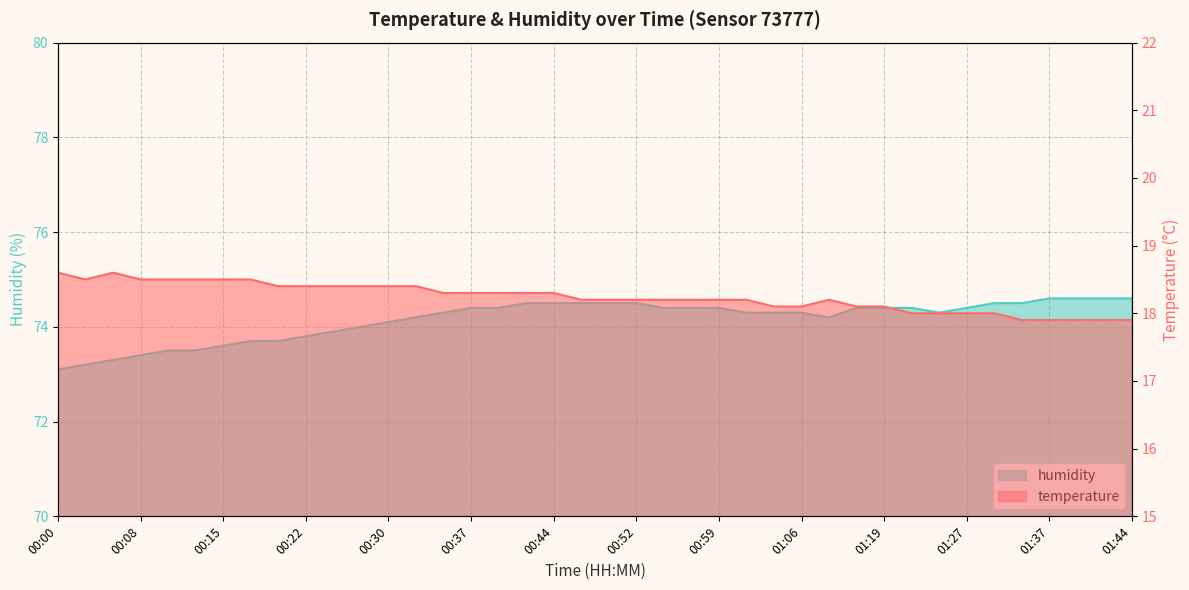

Reading left to right, list all the values displayed in this chart.

temperature: 00:00=18.6	00:03=18.5	00:05=18.6	00:08=18.5	00:10=18.5	00:12=18.5	00:15=18.5	00:17=18.5	00:20=18.4	00:22=18.4	00:25=18.4	00:27=18.4	00:30=18.4	00:32=18.4	00:35=18.3	00:37=18.3	00:39=18.3	00:42=18.3	00:44=18.3	00:47=18.2	00:49=18.2	00:52=18.2	00:54=18.2	00:57=18.2	00:59=18.2	01:02=18.2	01:04=18.1	01:06=18.1	01:09=18.2	01:17=18.1	01:19=18.1	01:22=18.0	01:24=18.0	01:27=18.0	01:29=18.0	01:35=17.9	01:37=17.9	01:40=17.9	01:42=17.9	01:44=17.9
humidity: 00:00=73.1	00:03=73.2	00:05=73.3	00:08=73.4	00:10=73.5	00:12=73.5	00:15=73.6	00:17=73.7	00:20=73.7	00:22=73.8	00:25=73.9	00:27=74.0	00:30=74.1	00:32=74.2	00:35=74.3	00:37=74.4	00:39=74.4	00:42=74.5	00:44=74.5	00:47=74.5	00:49=74.5	00:52=74.5	00:54=74.4	00:57=74.4	00:59=74.4	01:02=74.3	01:04=74.3	01:06=74.3	01:09=74.2	01:17=74.4	01:19=74.4	01:22=74.4	01:24=74.3	01:27=74.4	01:29=74.5	01:35=74.5	01:37=74.6	01:40=74.6	01:42=74.6	01:44=74.6